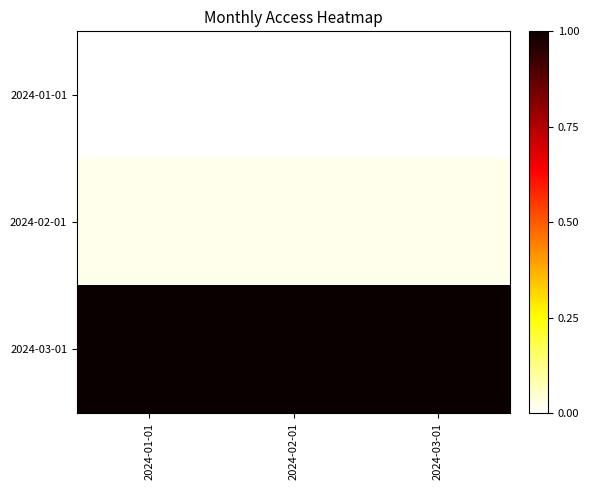

Which series has the largest total across all categories?

2024-03-01